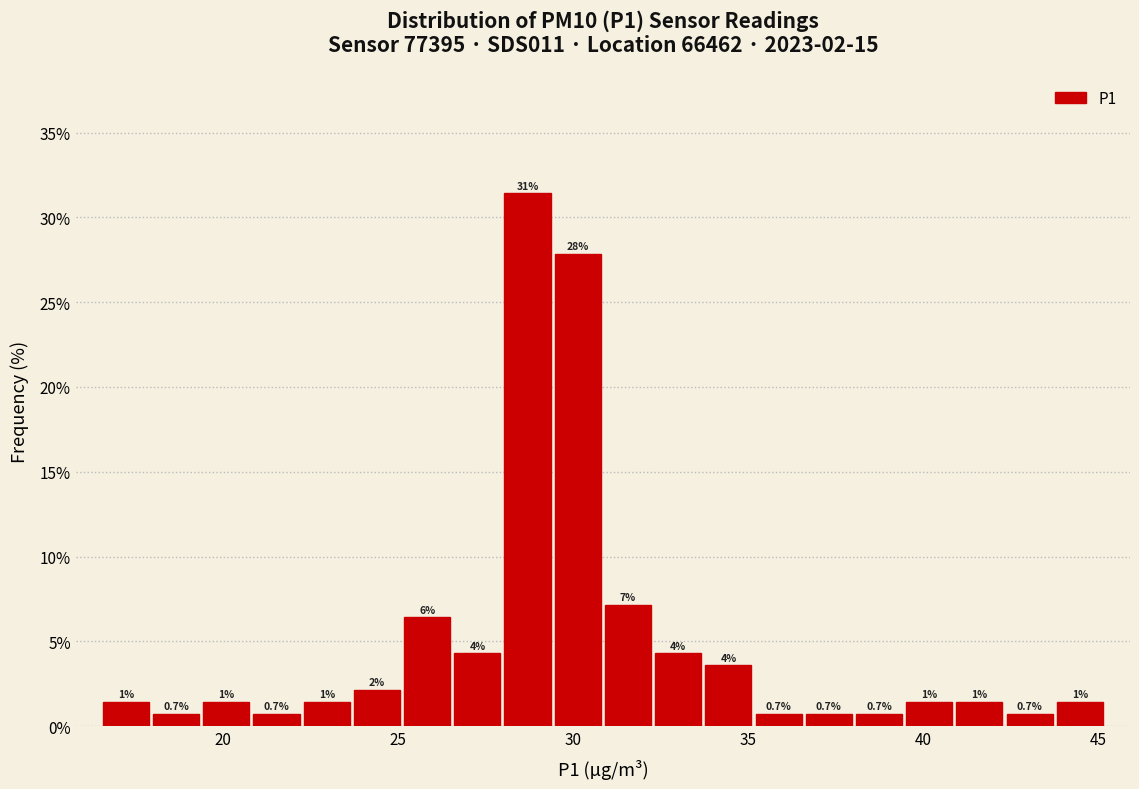

Read against the x-axis, roughly where is the centre of the tallest bar?

28.5